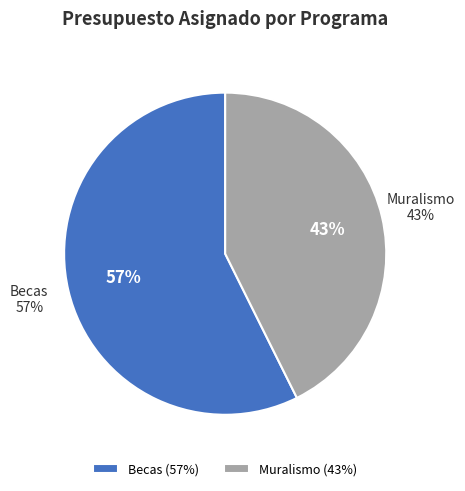

Between 6 and 3, which is larger?

6